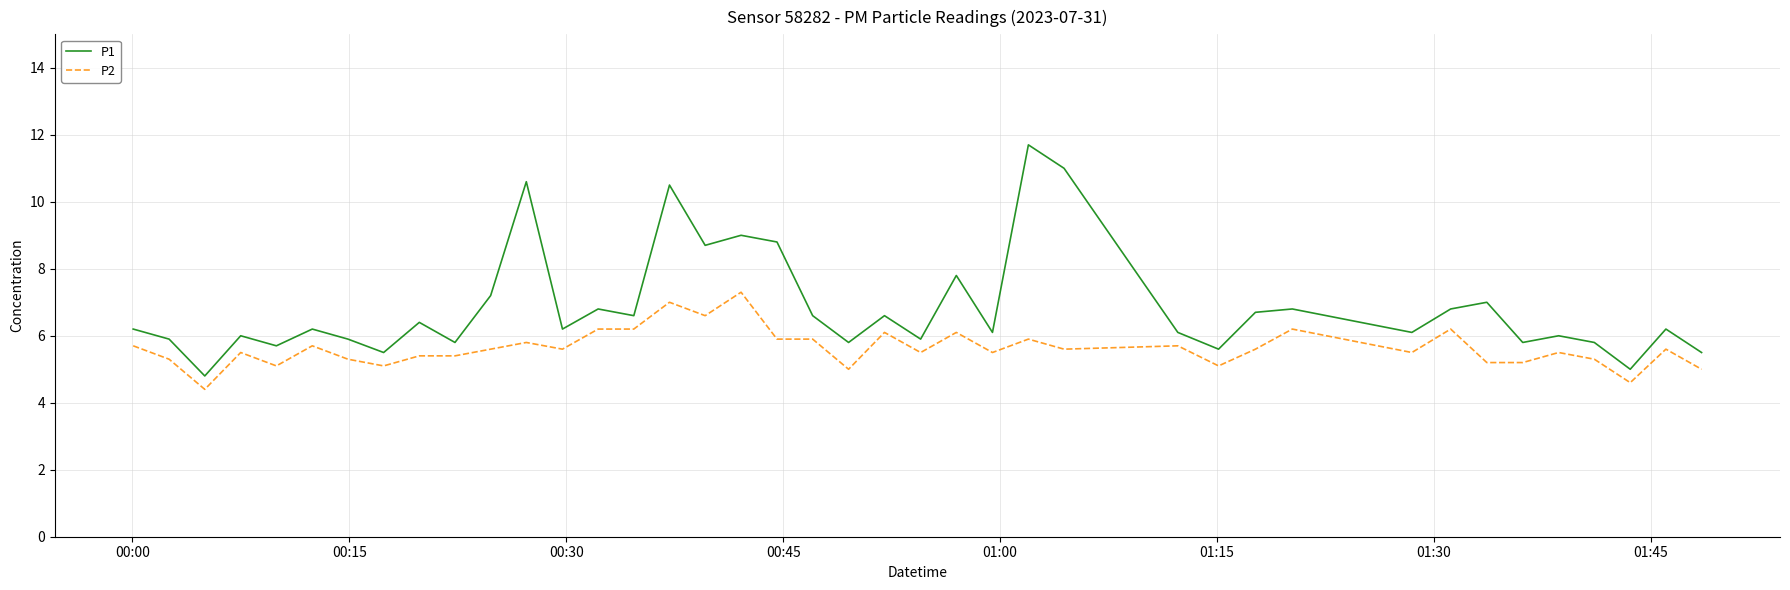

List the series in order of their peak value, highest first.

P1, P2